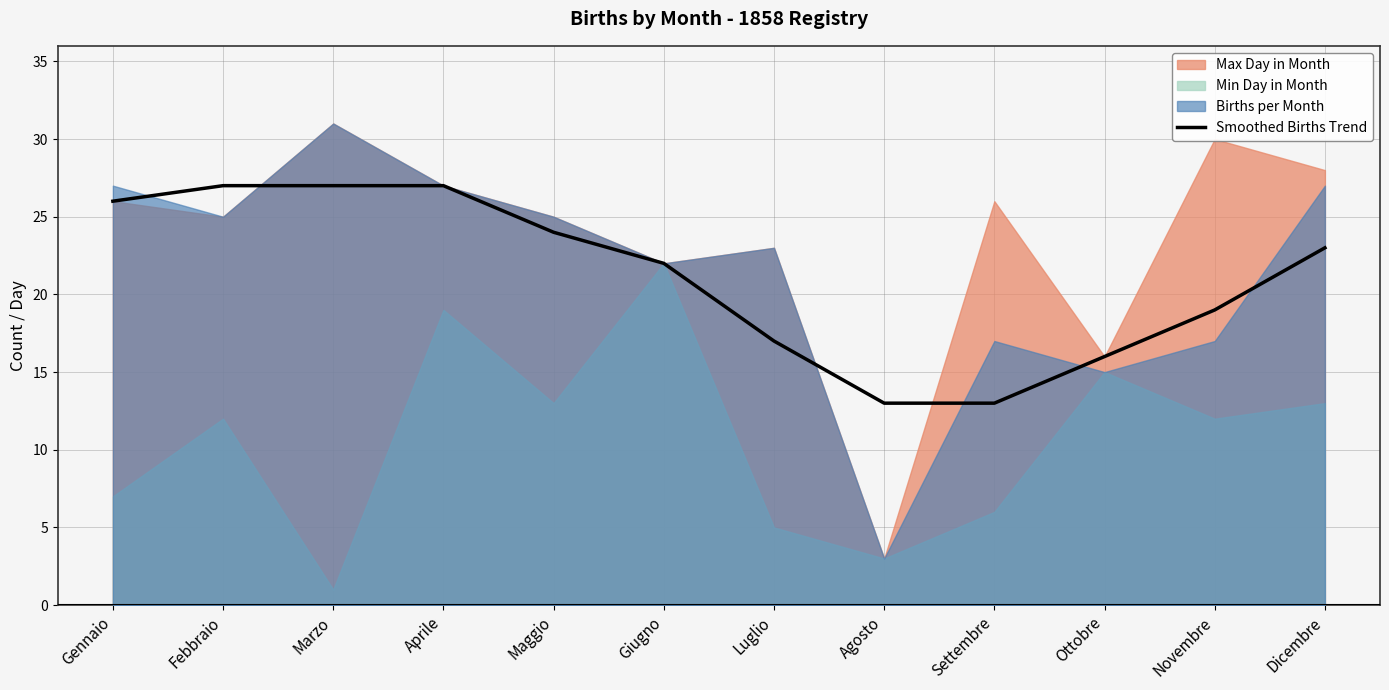

What is the highest value of the Smoothed Births Trend series?

27